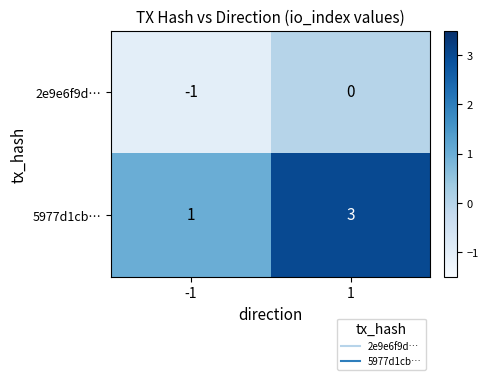

Which series has the largest total across all categories?

5977d1cb…